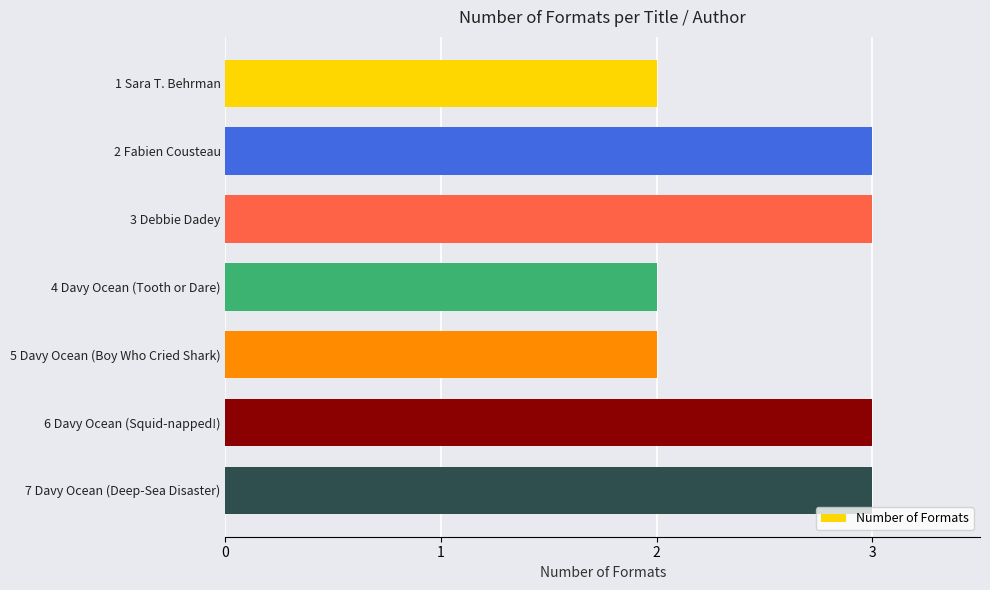

What is the average value?

3